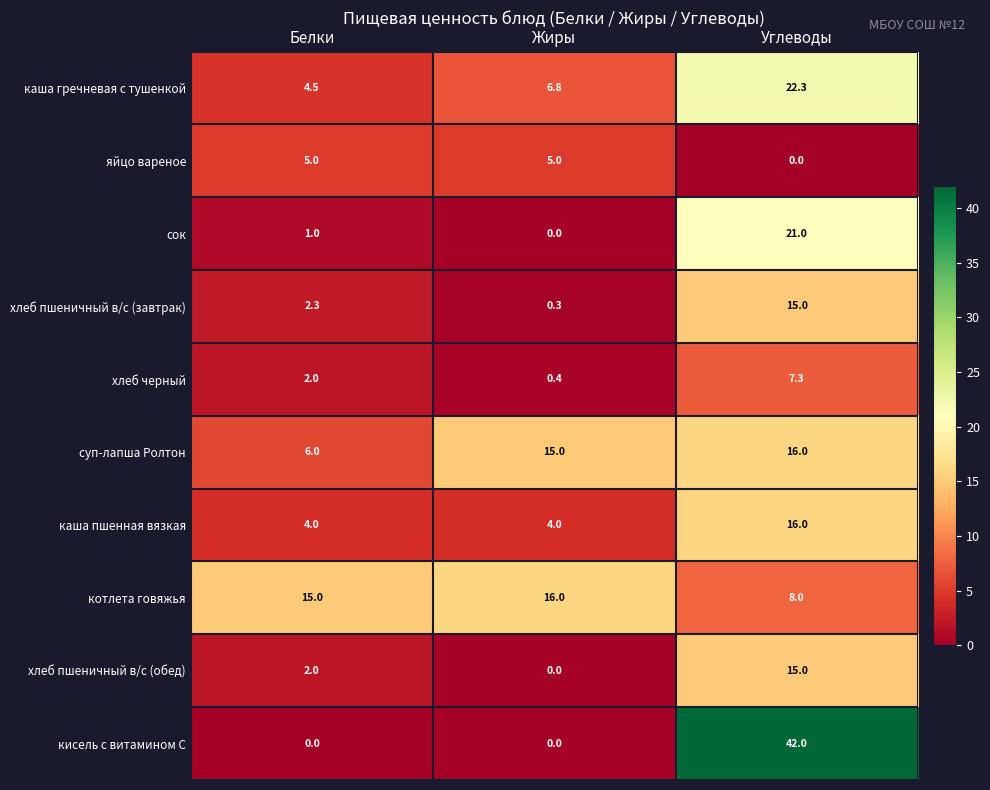

List the labels in order of каша гречневая с тушенкой value, largest first.

Углеводы, Жиры, Белки